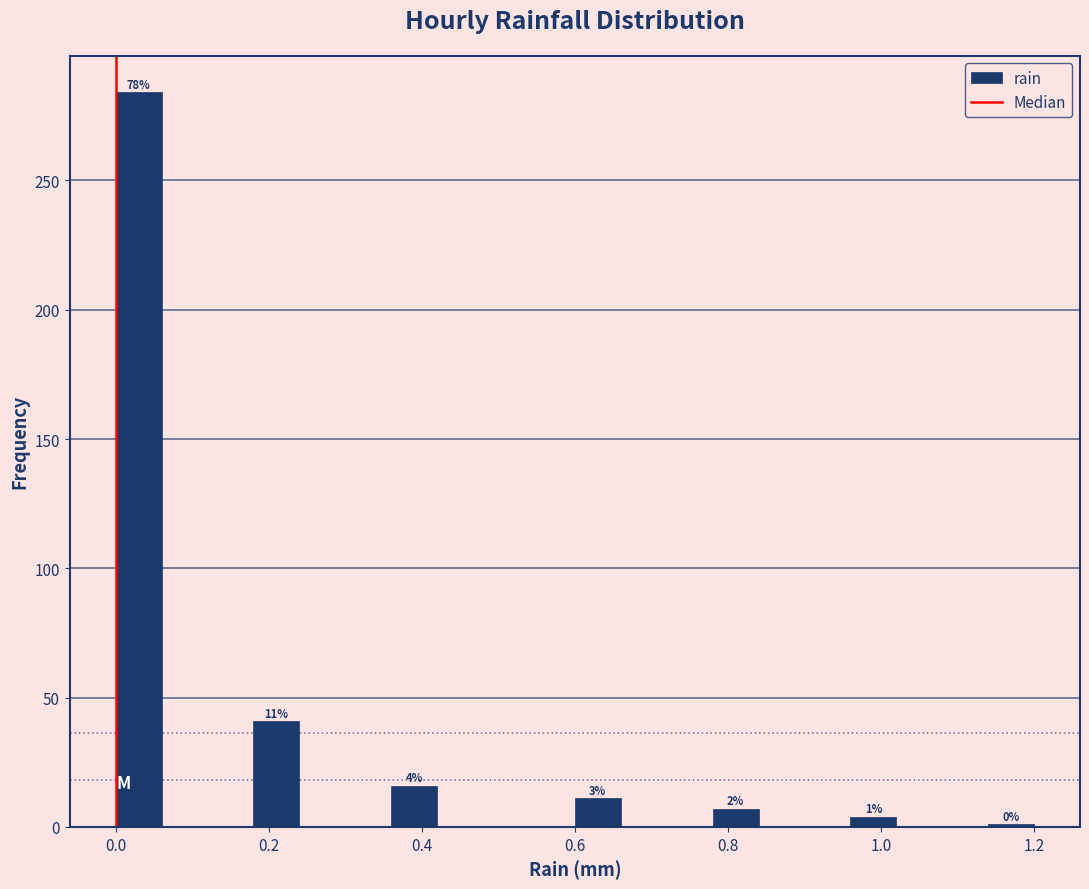

Around what value on the x-axis is the tallest bar? Give the approximate position of its centre, as read against the axis.

0.04